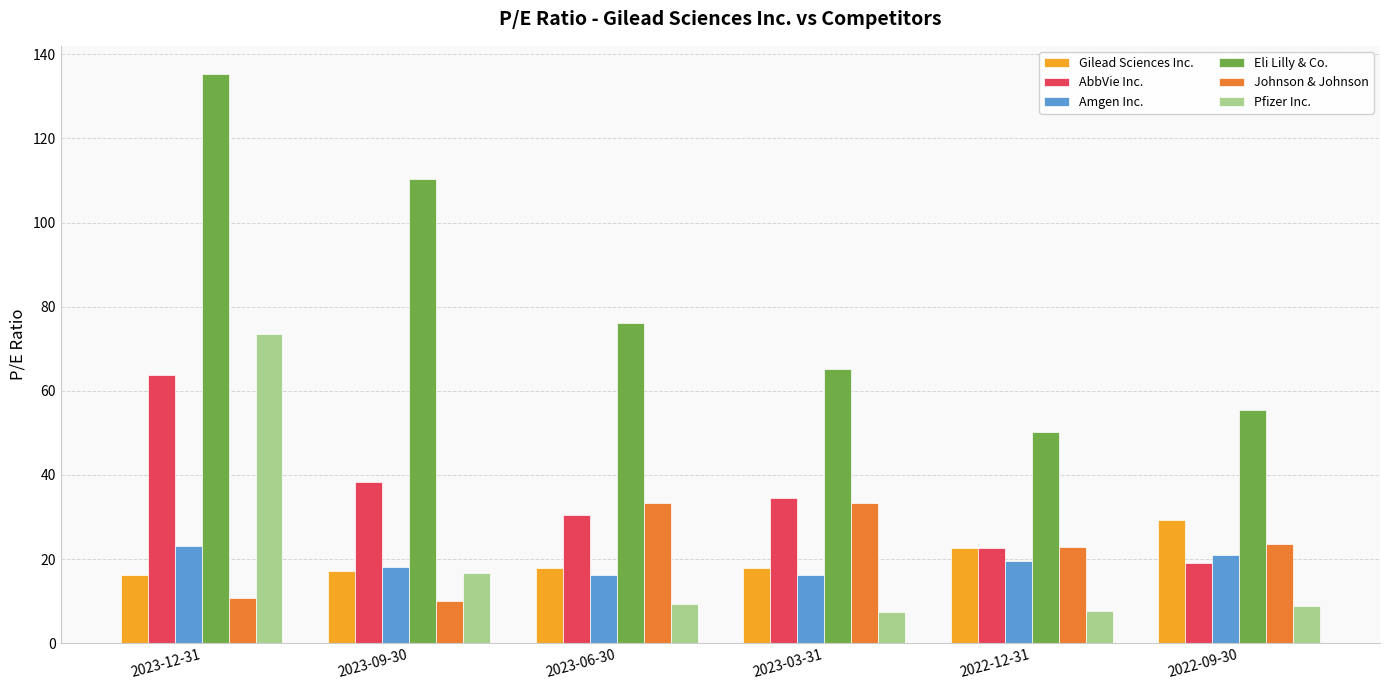

Which category has the highest value in the Amgen Inc. series?

2023-12-31